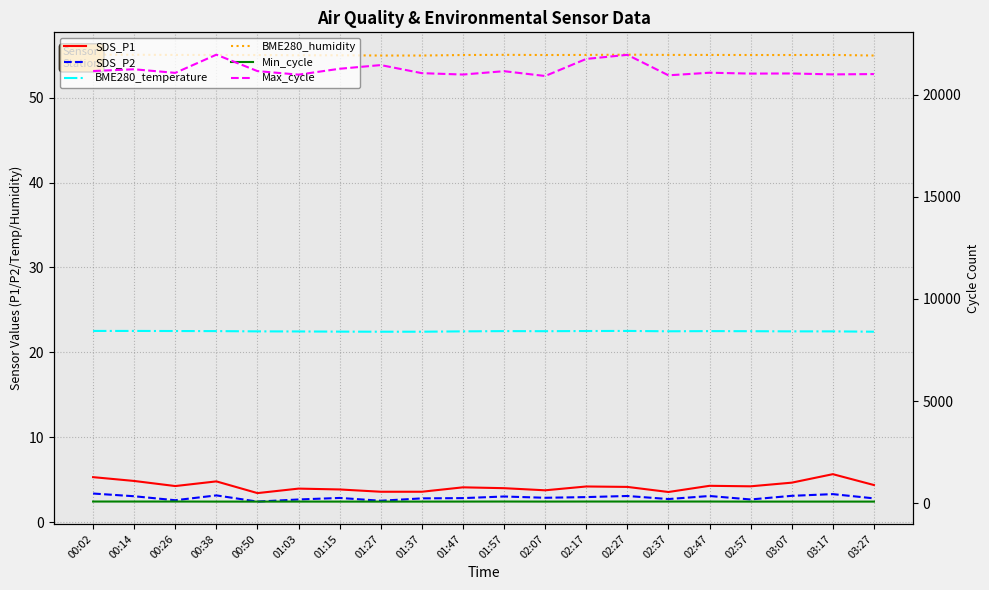

What is the average value of the BME280_temperature series?

22.5